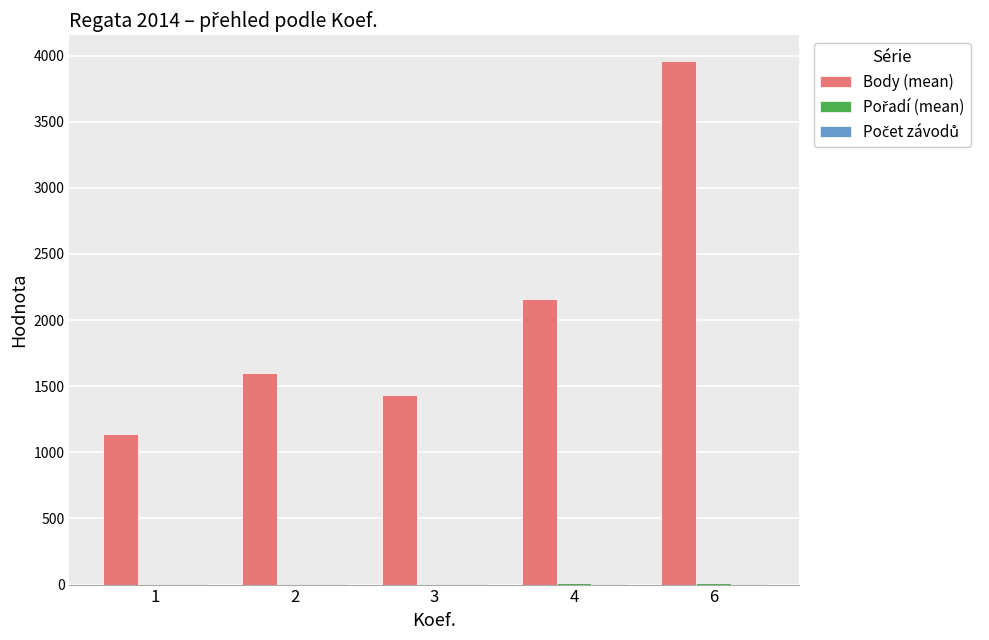

What is the sum of the Body (mean) values at 6 and 3?

5389.2